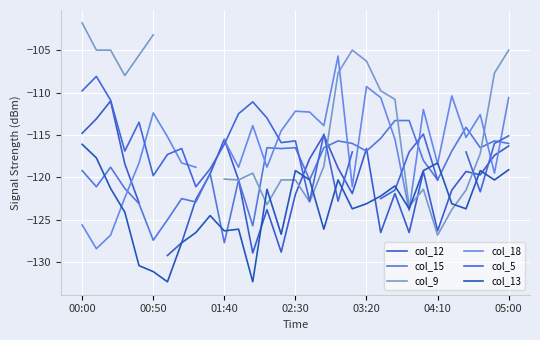

Is it true that col_13 equals -116.1 at 00:00?

True